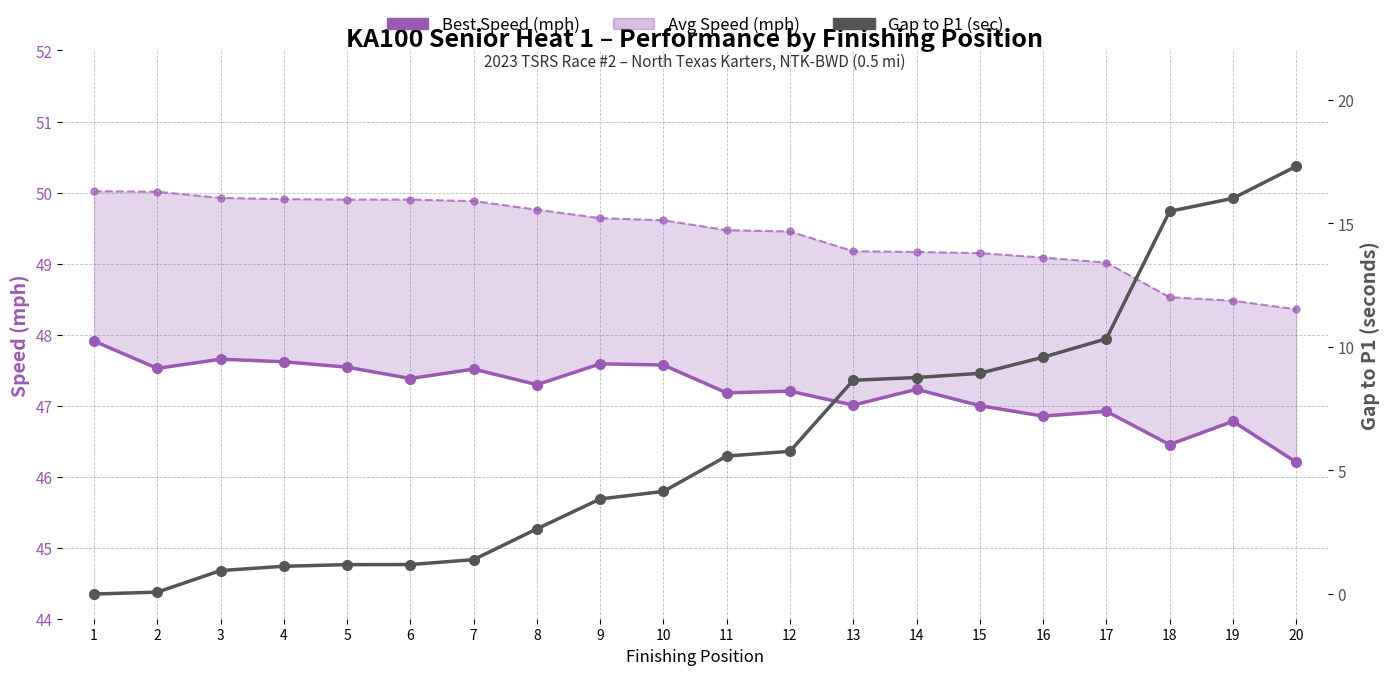

Is it true that Gap to P1 (sec) equals -8.9 at 1?

False